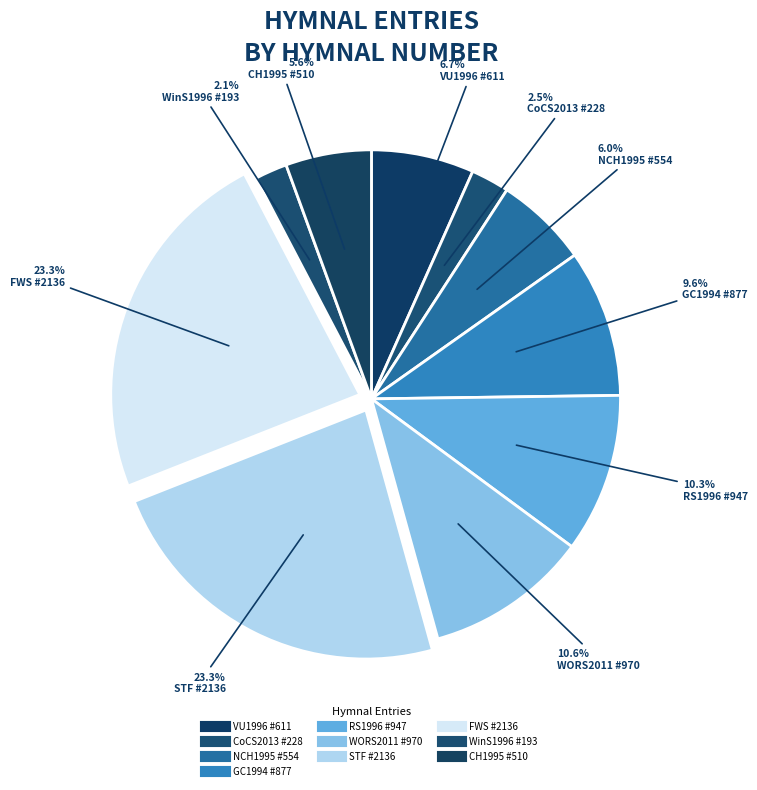

Is the sum of GC1994 #877 and CH1995 #510 greater than half?

No